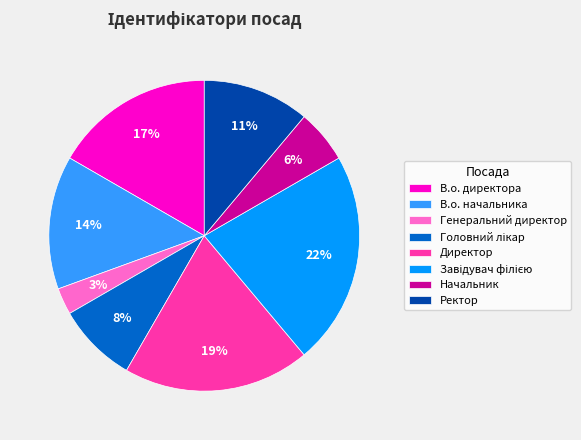

Do Ректор and В.о. директора together represent more than half of the pie?

No